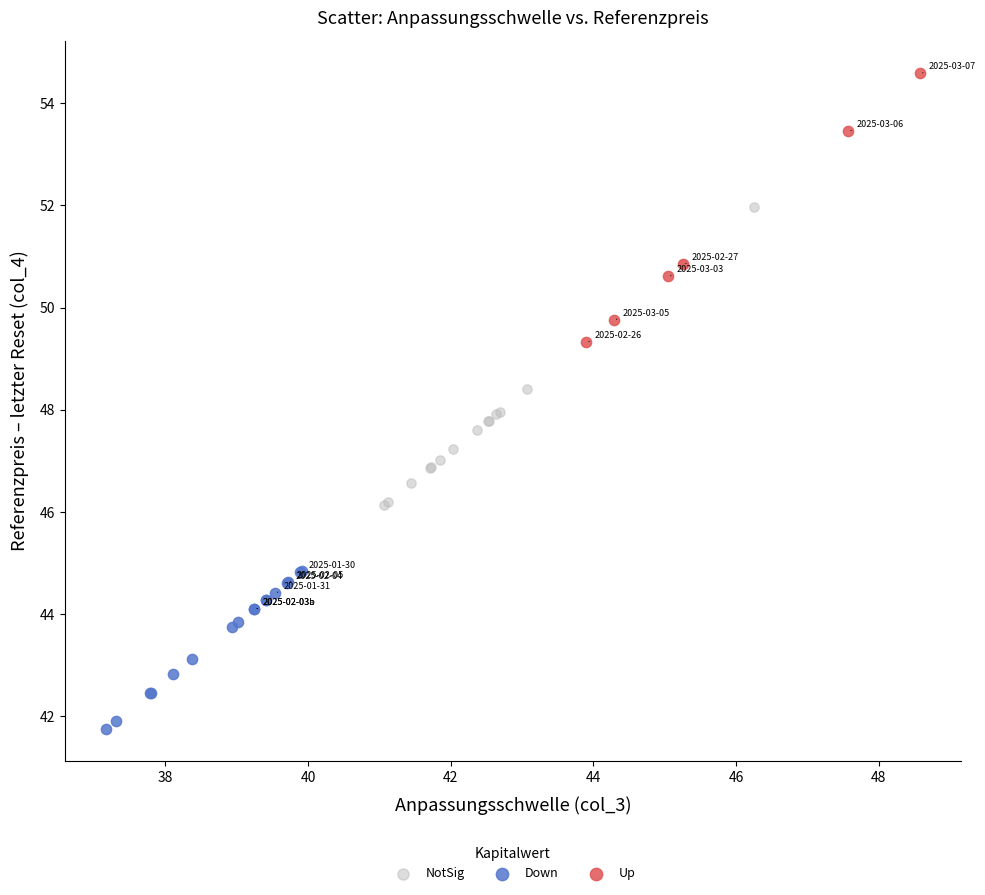

What are all the series names shown in the legend?

NotSig, Down, Up